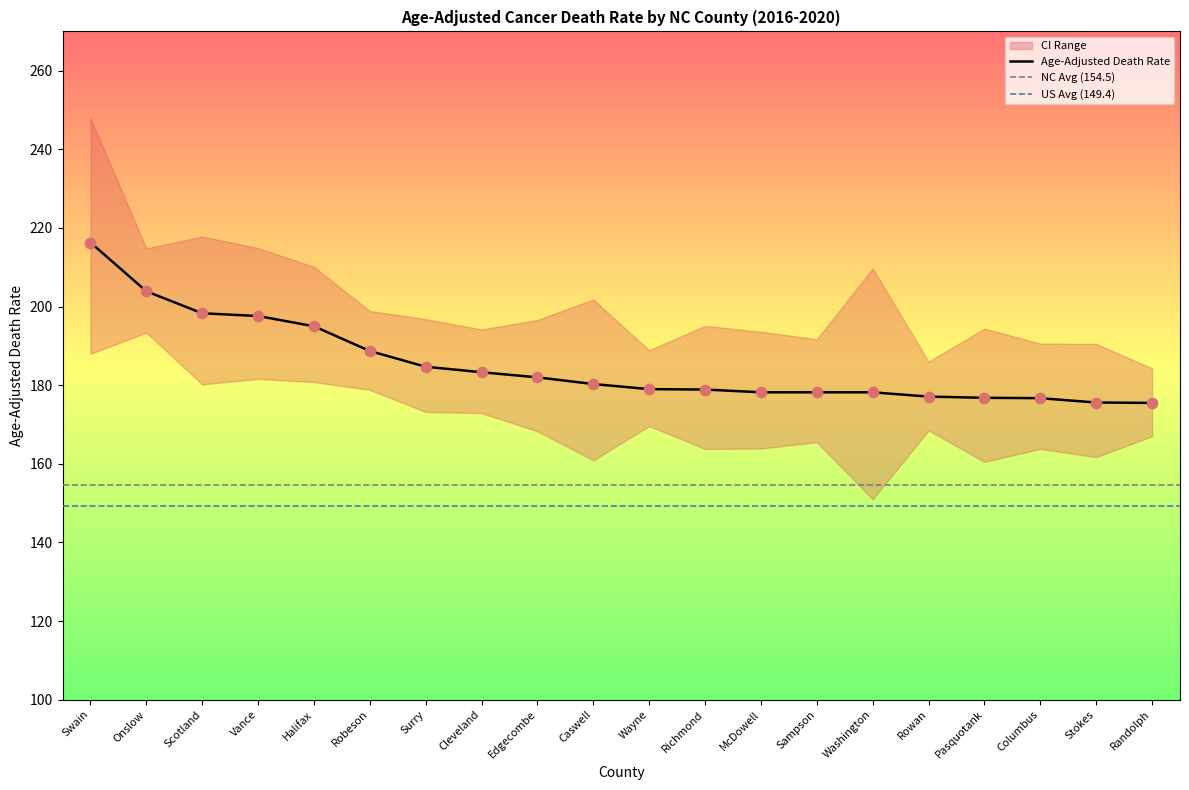

What is the total value across all series at Halifax?

585.9